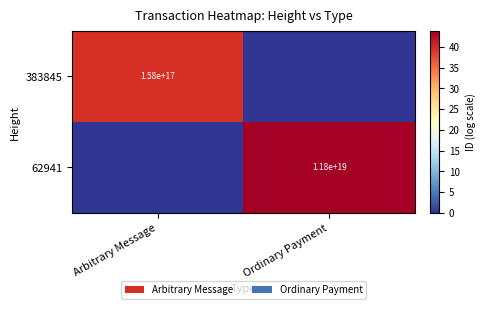

At which category does the chart reach its minimum across all series?

Ordinary Payment